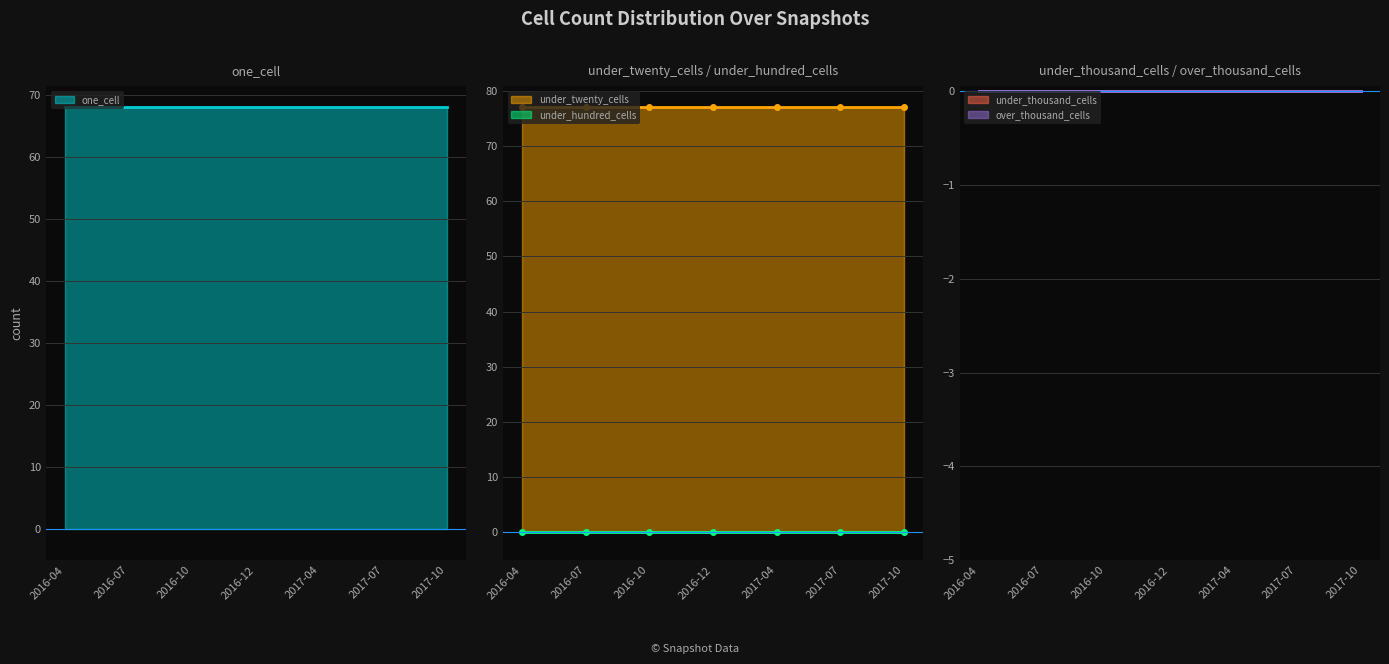

What is the value of the one_cell point at the 4th from the left?

68